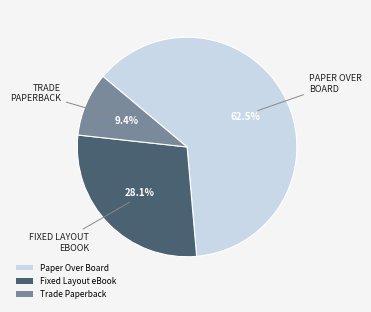

The Trade Paperback slice represents 20% of the pie. True or false?

False